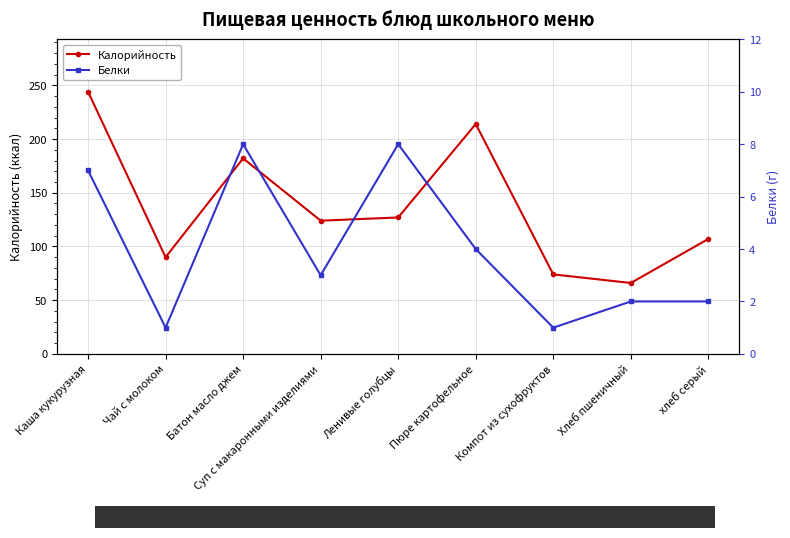

Reading left to right, what are all the values shown in this chart?

Калорийность: Каша кукурузная=244	Чай с молоком=90	Батон масло джем=182	Суп с макаронными изделиями=124	Ленивые голубцы=127	Пюре картофельное=214	Компот из сухофруктов=74	Хлеб пшеничный=66	хлеб серый=107
Белки: Каша кукурузная=7	Чай с молоком=1	Батон масло джем=8	Суп с макаронными изделиями=3	Ленивые голубцы=8	Пюре картофельное=4	Компот из сухофруктов=1	Хлеб пшеничный=2	хлеб серый=2